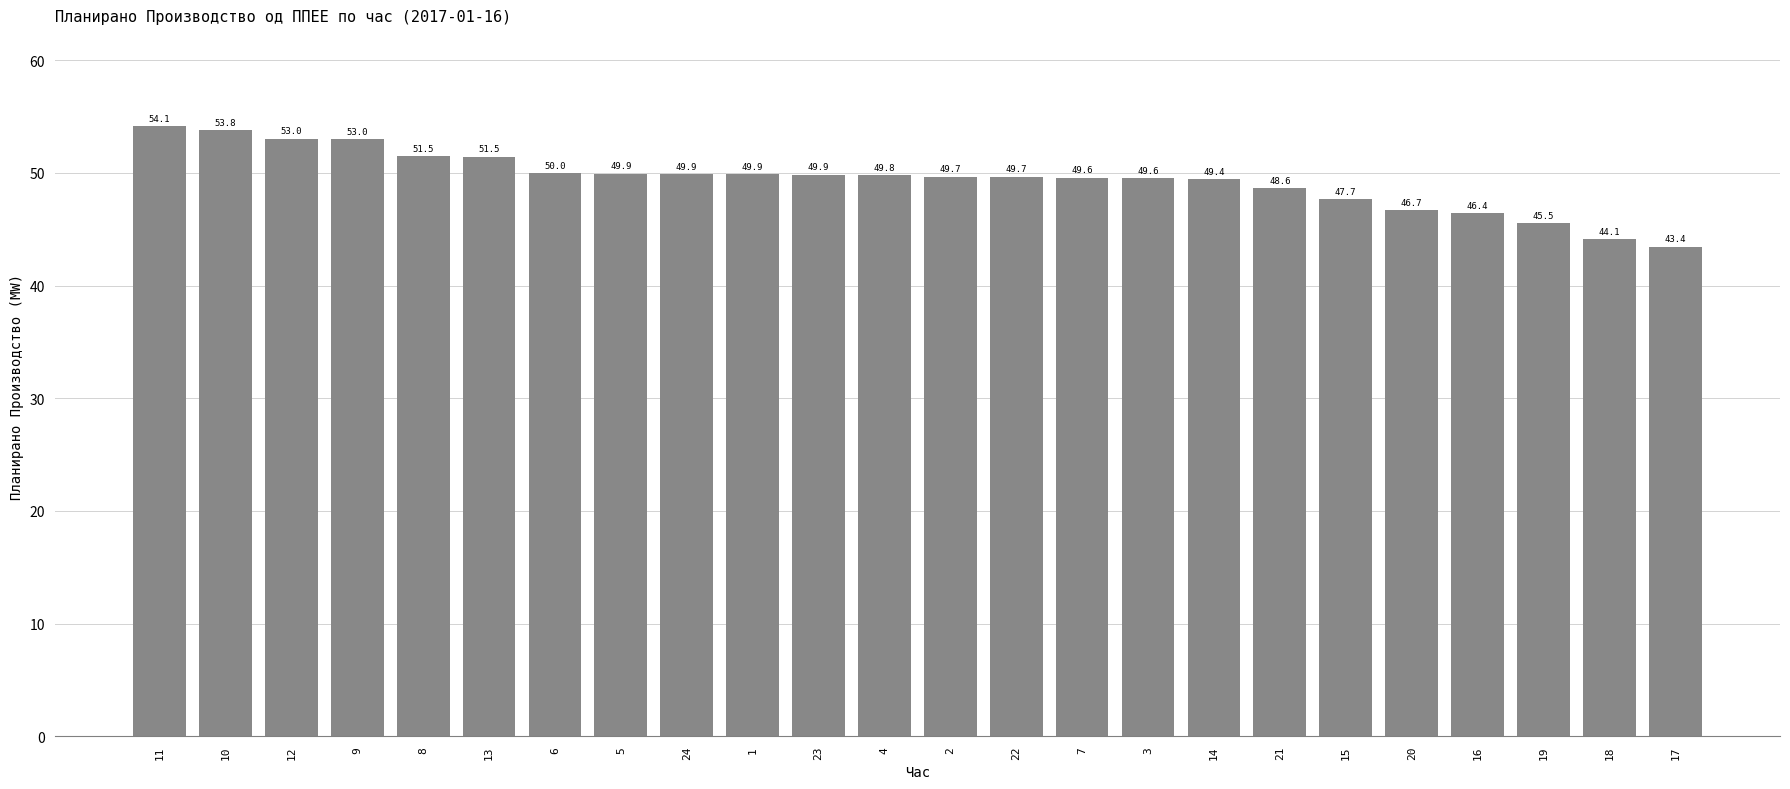

Reading right to left, what are all the values shown in this chart?

17=43.4	18=44.1	19=45.5	16=46.4	20=46.7	15=47.7	21=48.6	14=49.4	3=49.6	7=49.6	22=49.7	2=49.7	4=49.8	23=49.9	1=49.9	24=49.9	5=49.9	6=50.0	13=51.5	8=51.5	9=53.0	12=53.0	10=53.8	11=54.1